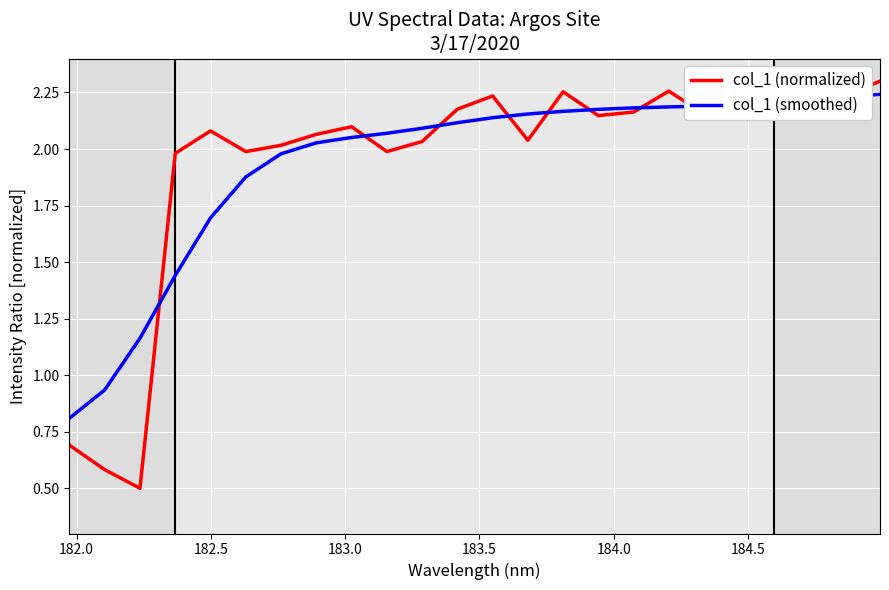

Which series has the widest spread of values?

col_1 (normalized)